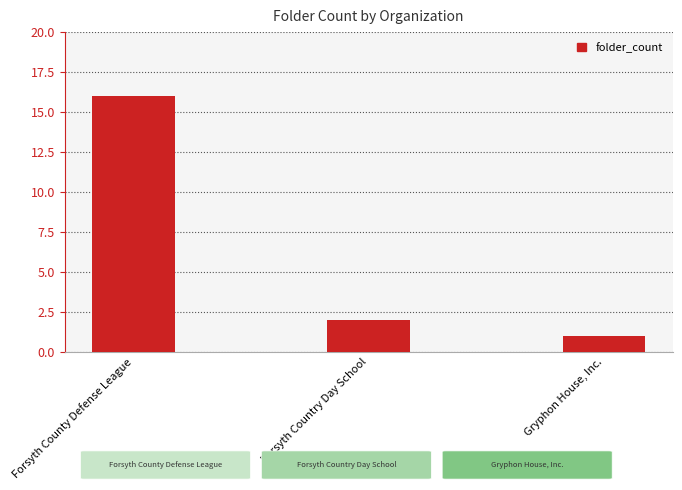

How many bars are there in total?

3